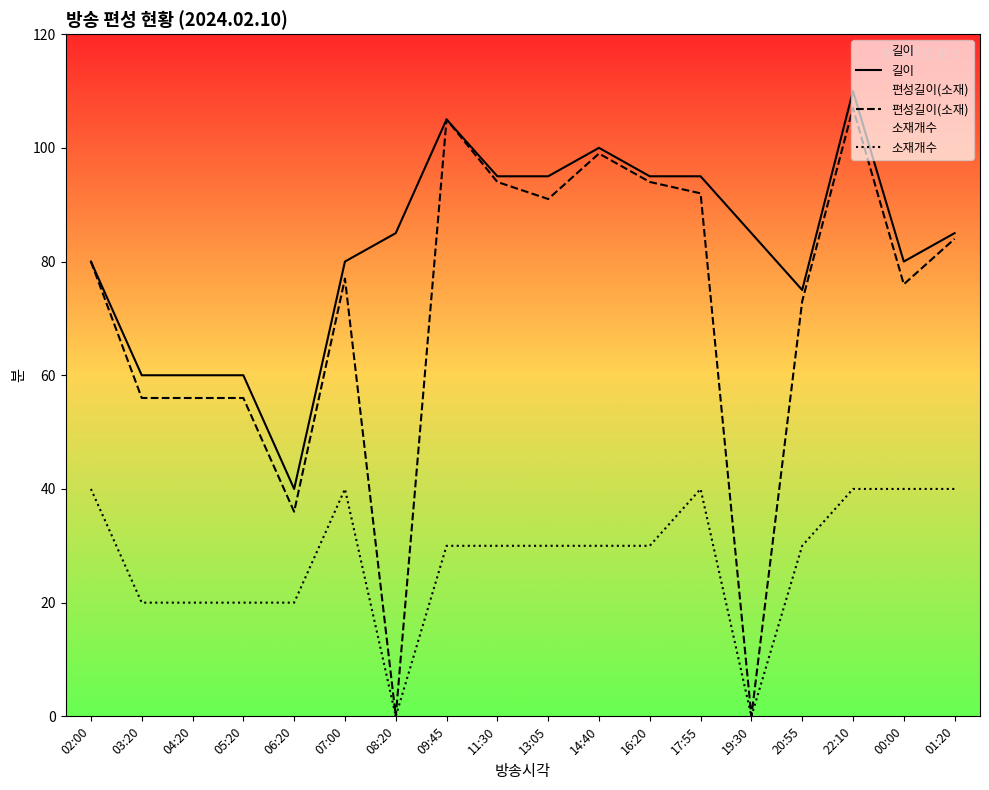

How many interior local peaks does the 길이 series have?

3